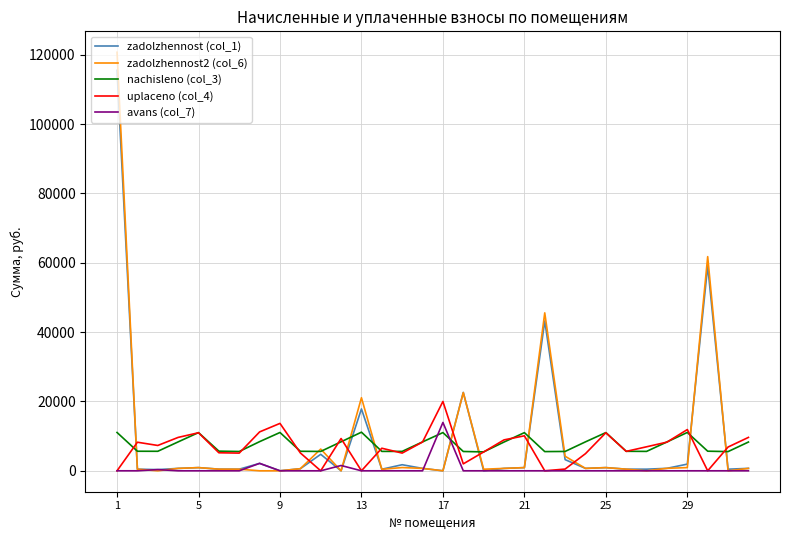

Which series has the widest spread of values?

zadolzhennost2 (col_6)